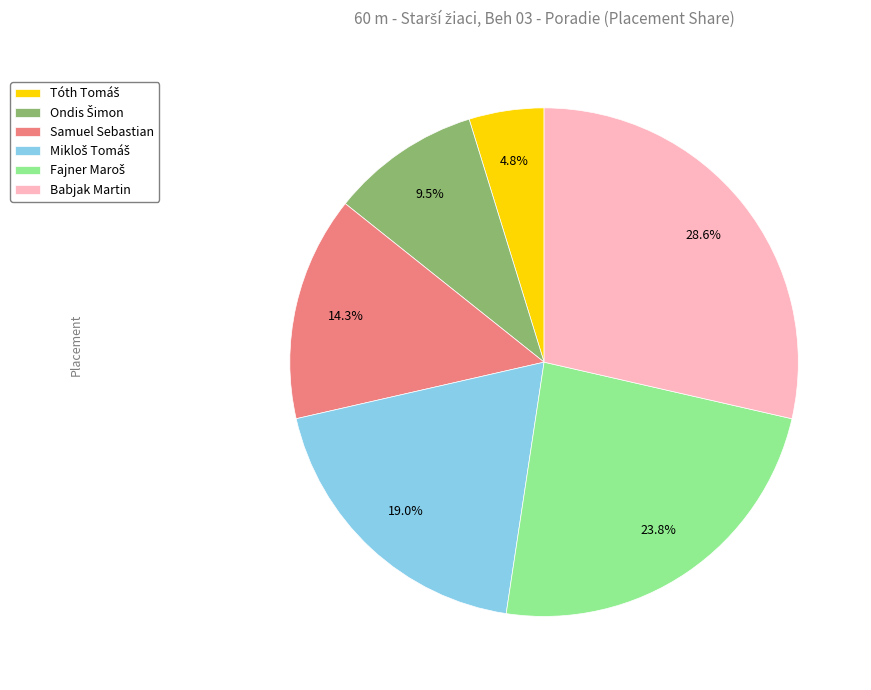

What percentage is the Babjak Martin slice, to the nearest percent?

29%